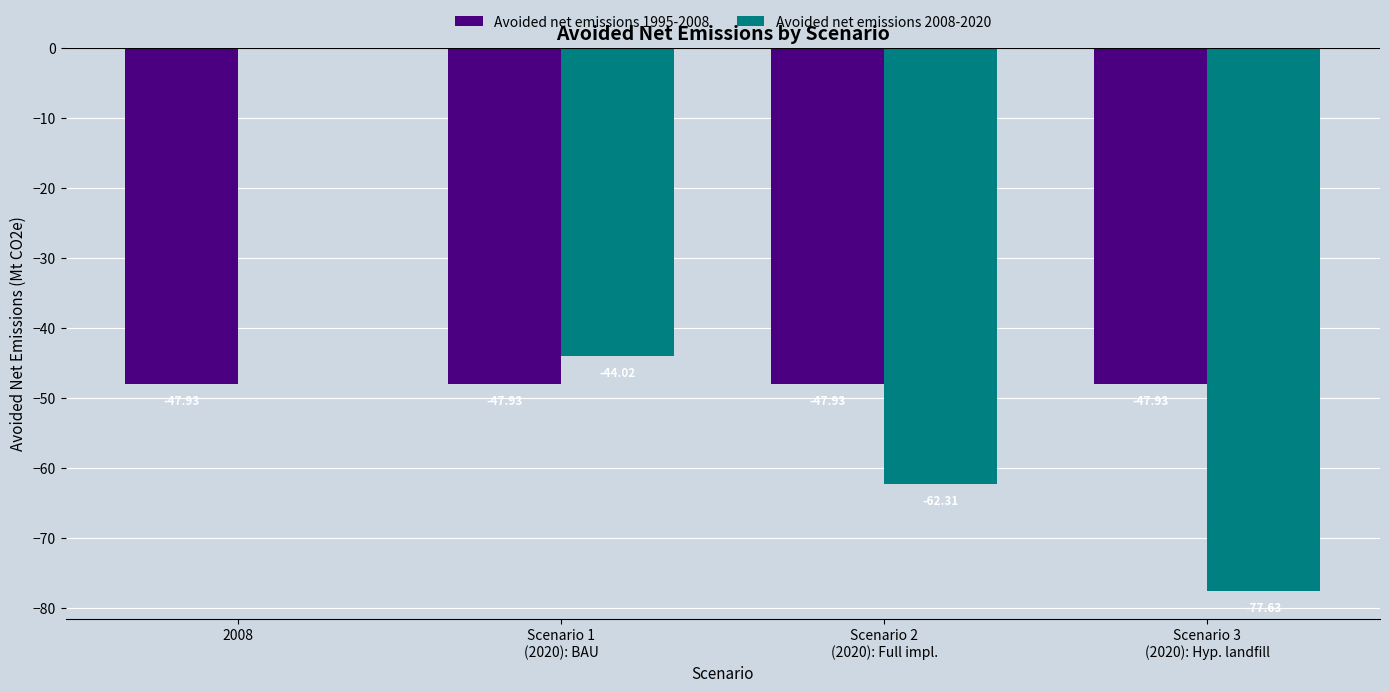

Are the bars horizontal?

No